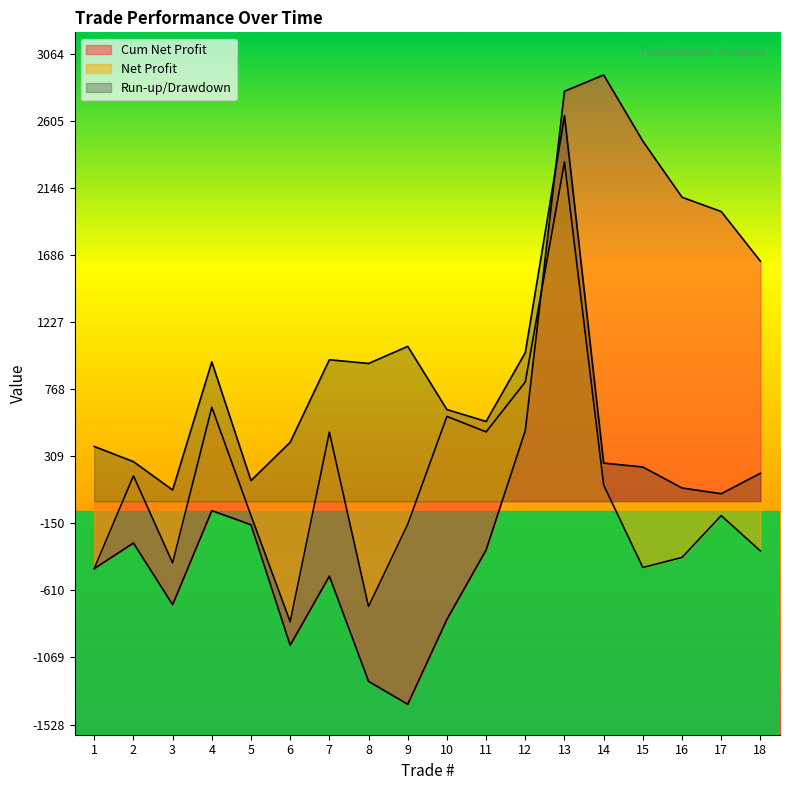

Is it true that Cum Net Profit equals -168.5 at 1?

False